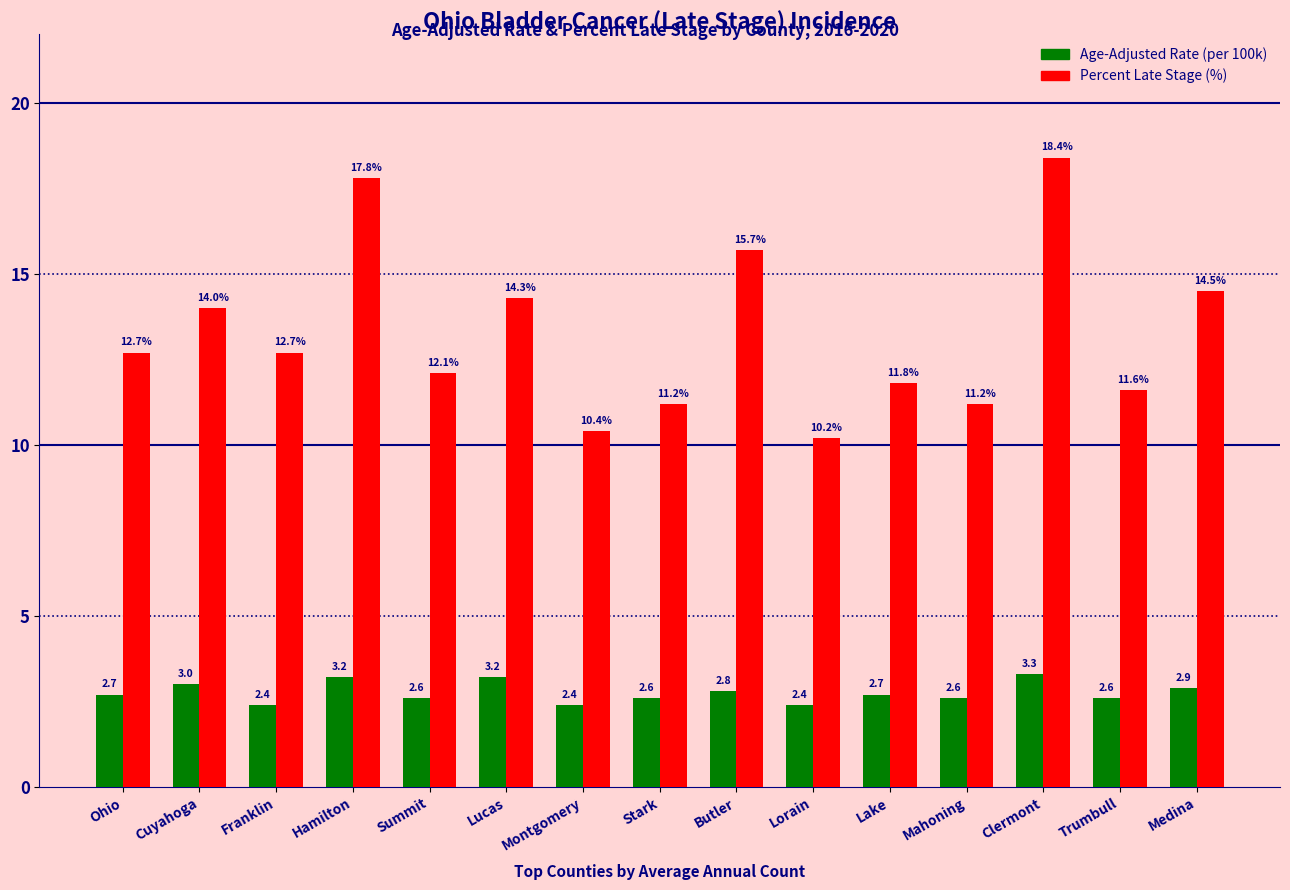

What is the greatest value displayed?

18.4